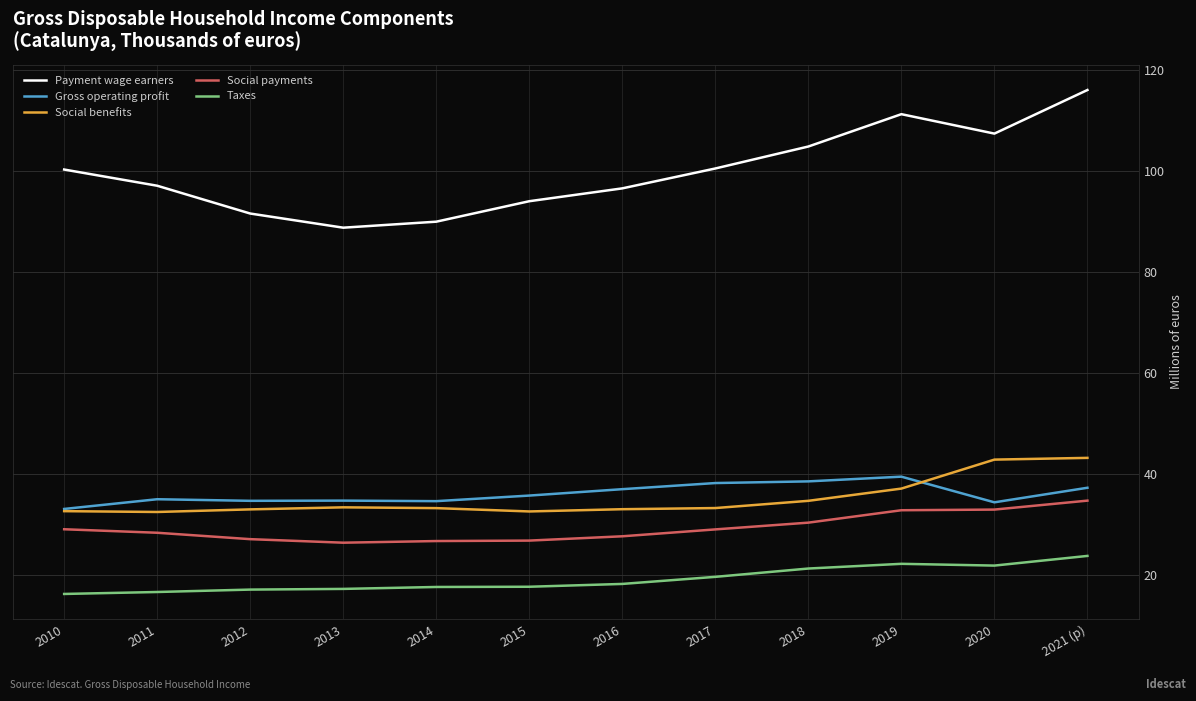

At 2015, list the series in order from largest to smallest.

Payment wage earners, Gross operating profit, Social benefits, Social payments, Taxes